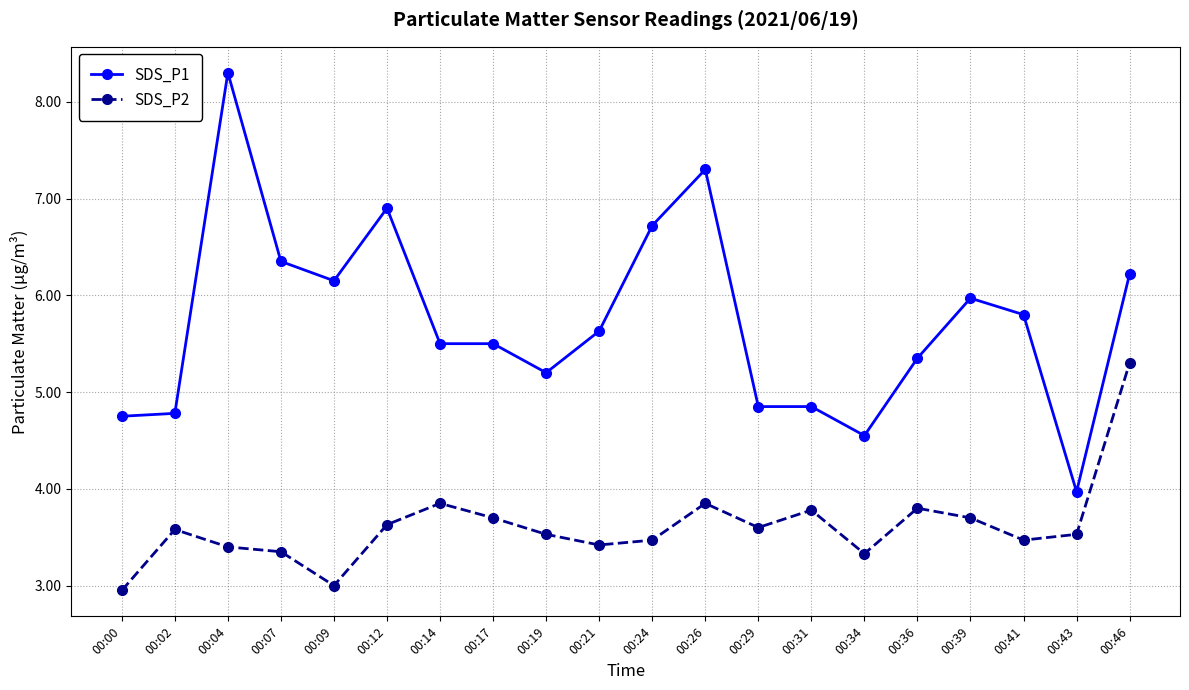

Is it true that SDS_P2 equals 3.6 at 00:12?

True